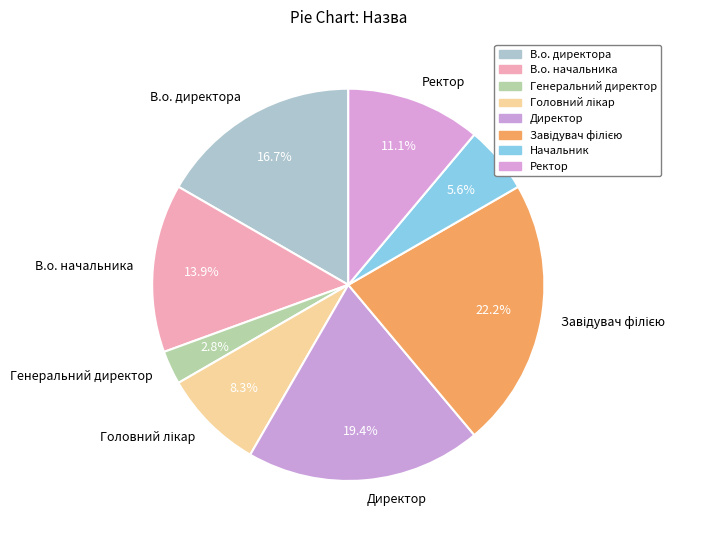

To the nearest percent, what portion does Начальник represent?

6%